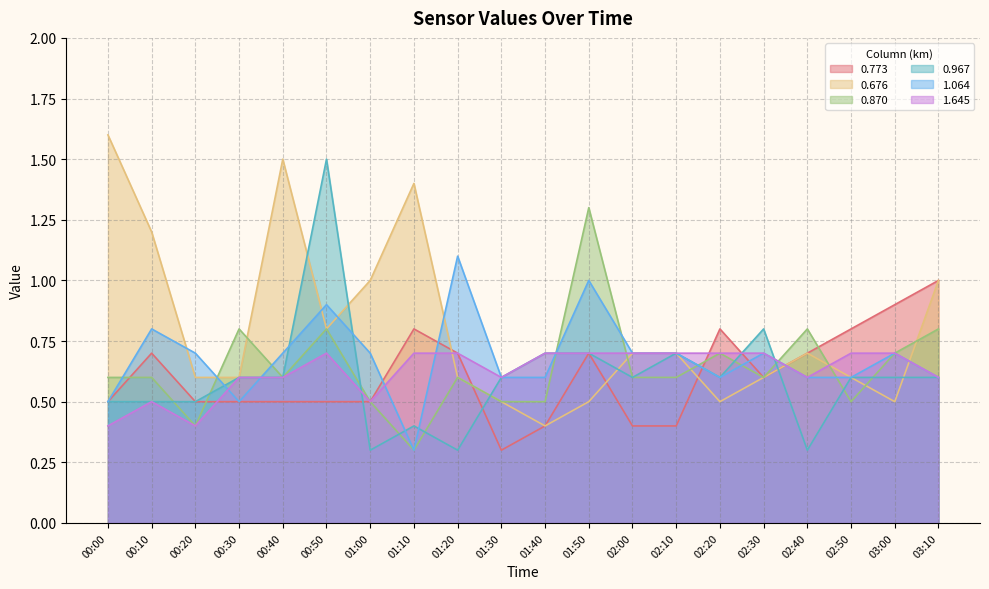

Is it true that 1.645 equals 1.1 at 00:40?

False